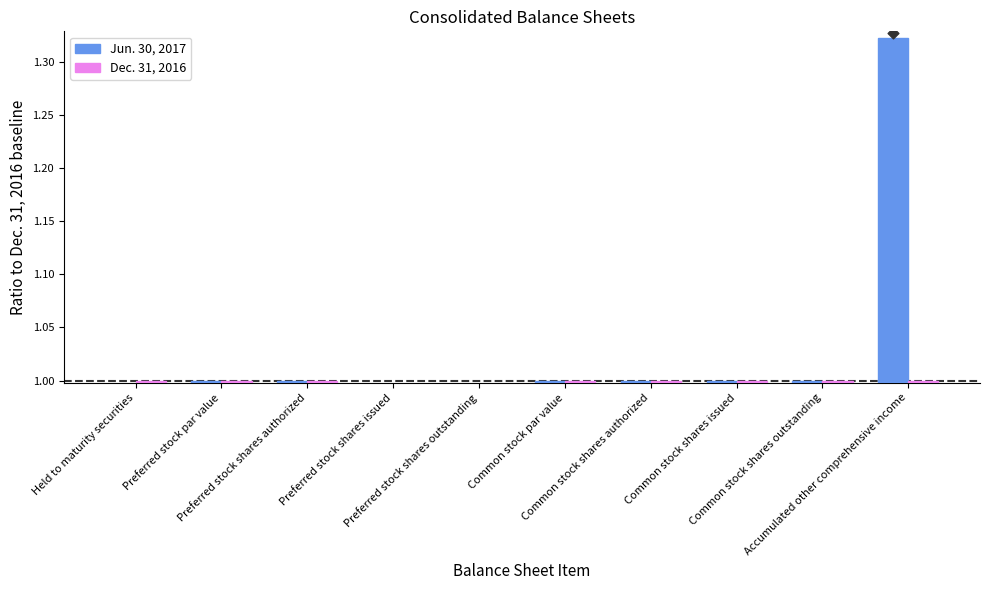

At how many categories does at least one series exceed 0?

8